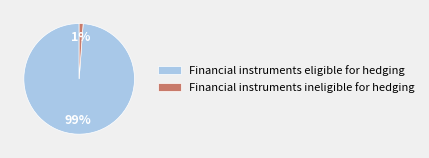

Count the number of slices in the pie.

2